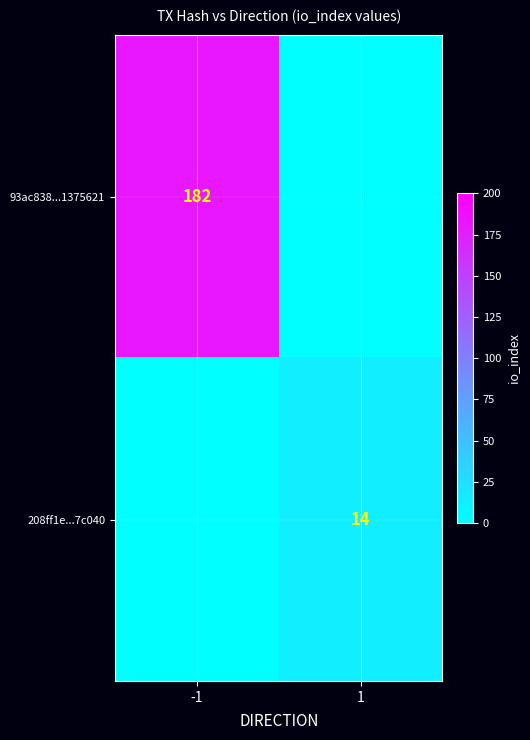

True or false: 208ff1e...7c040 has a value of 14 at 1.

True